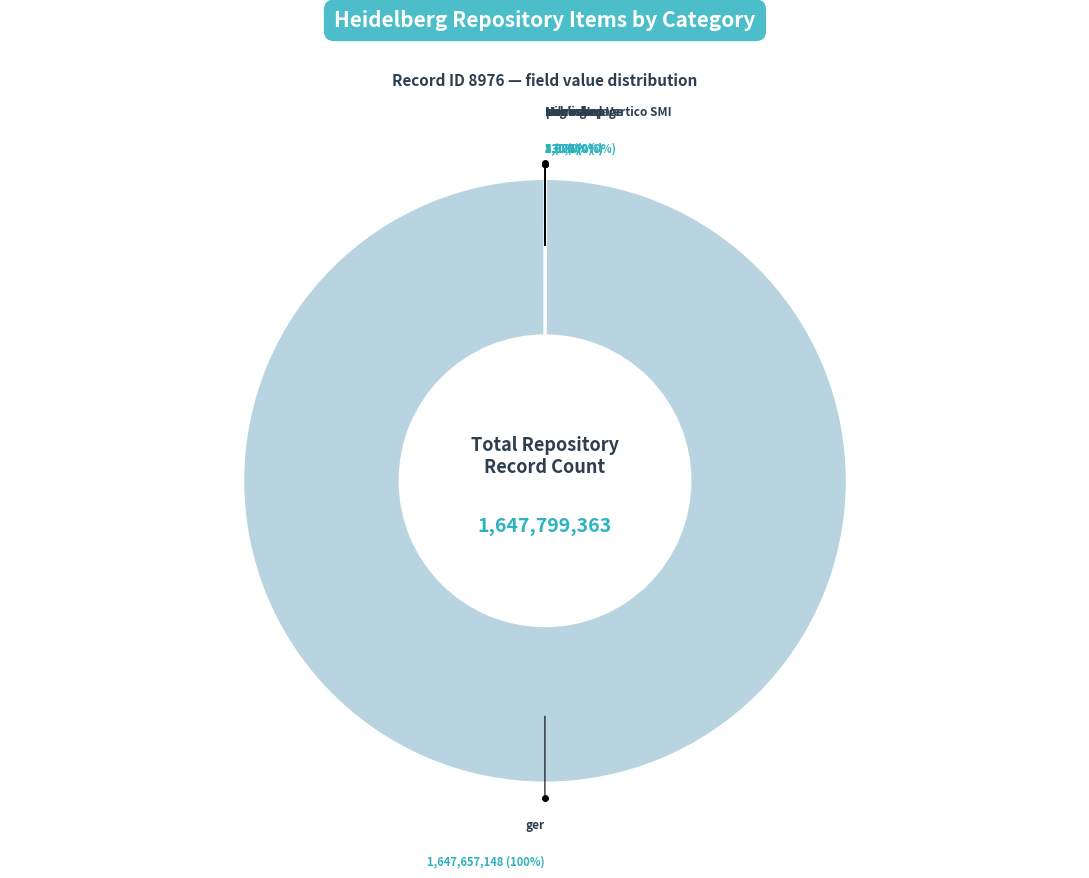

What percentage do ger and eng together represent?

100.0%